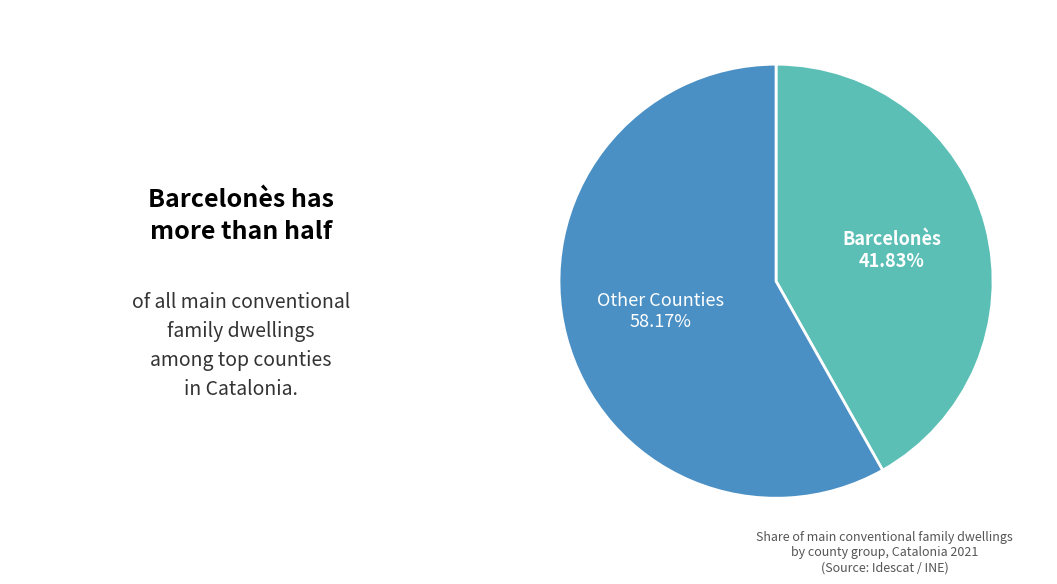

Is there any slice that represents more than half of the pie?

Yes